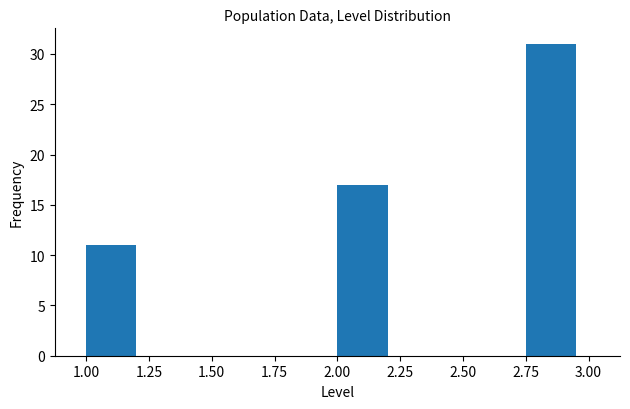

How tall is the bar that spans 1.00 to 1.25 on the x-axis? The values are not printed on the chart, so give them approximately, as read against the axis.

11